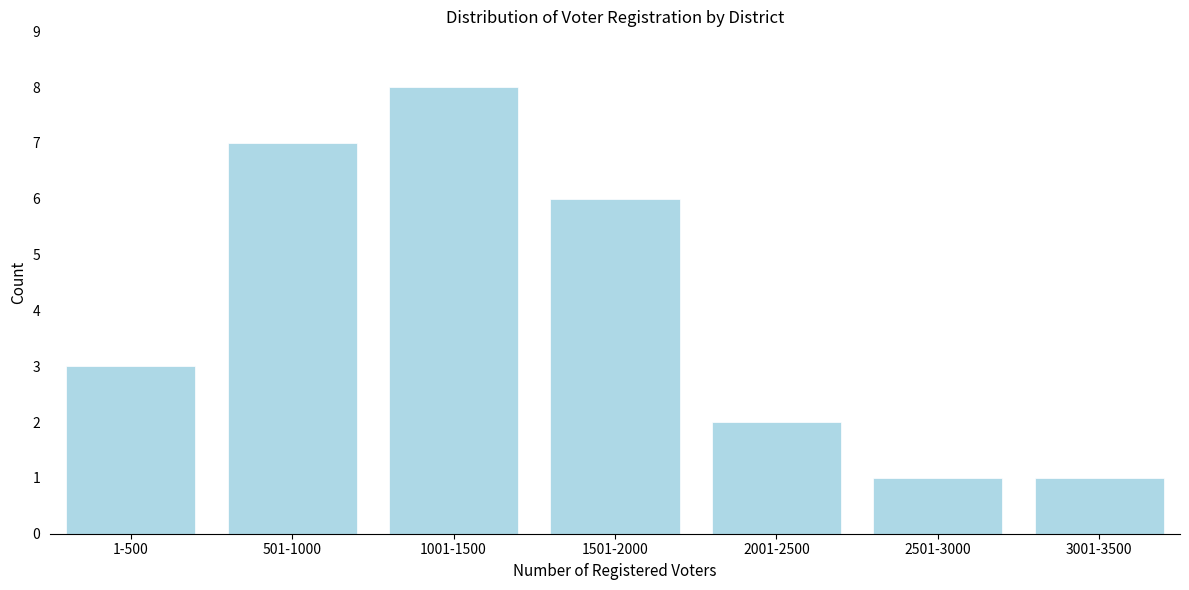

Reading left to right, transcribe all the data shown in this chart.

3	7	8	6	2	1	1